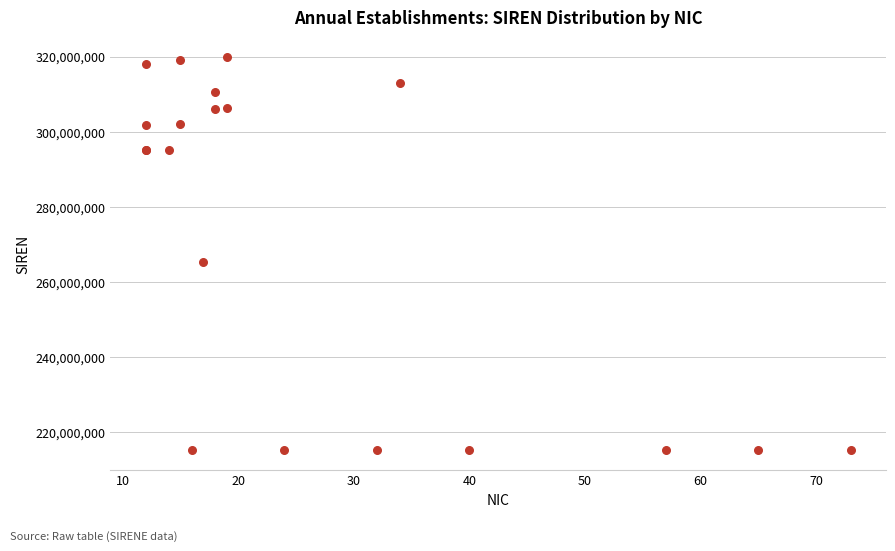

What Y value in the scatter plot is closest to 267543020?

265203521